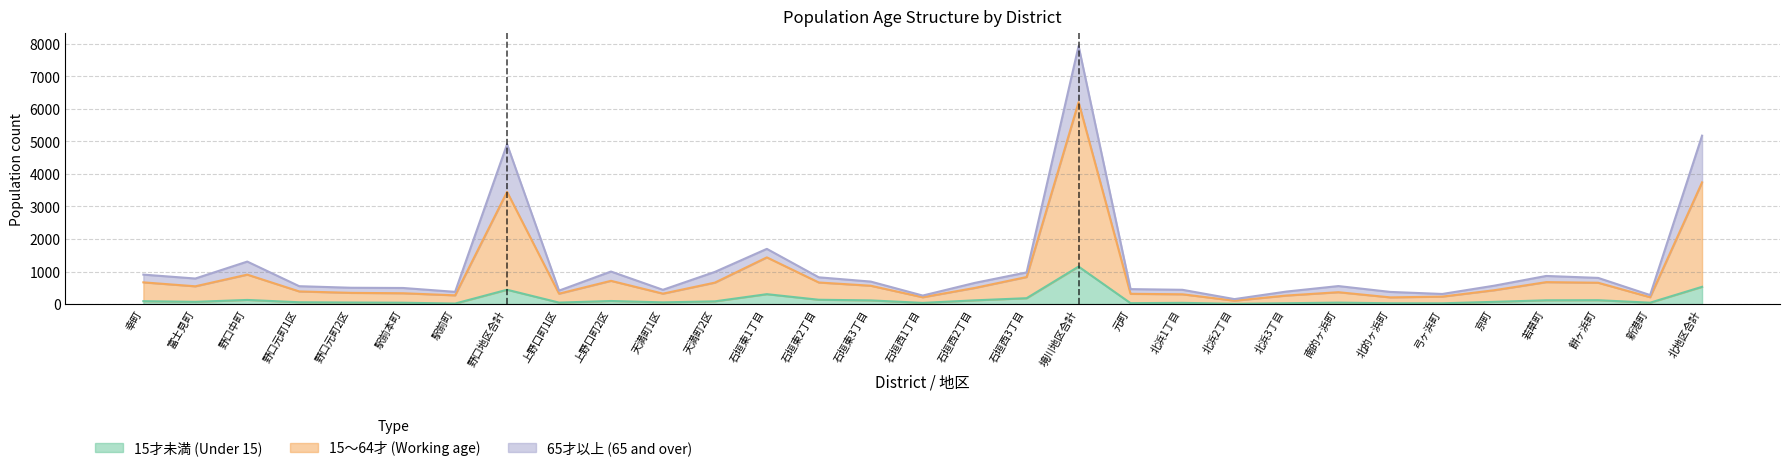

Which label corresponds to the smallest value in the chart?

北浜2丁目